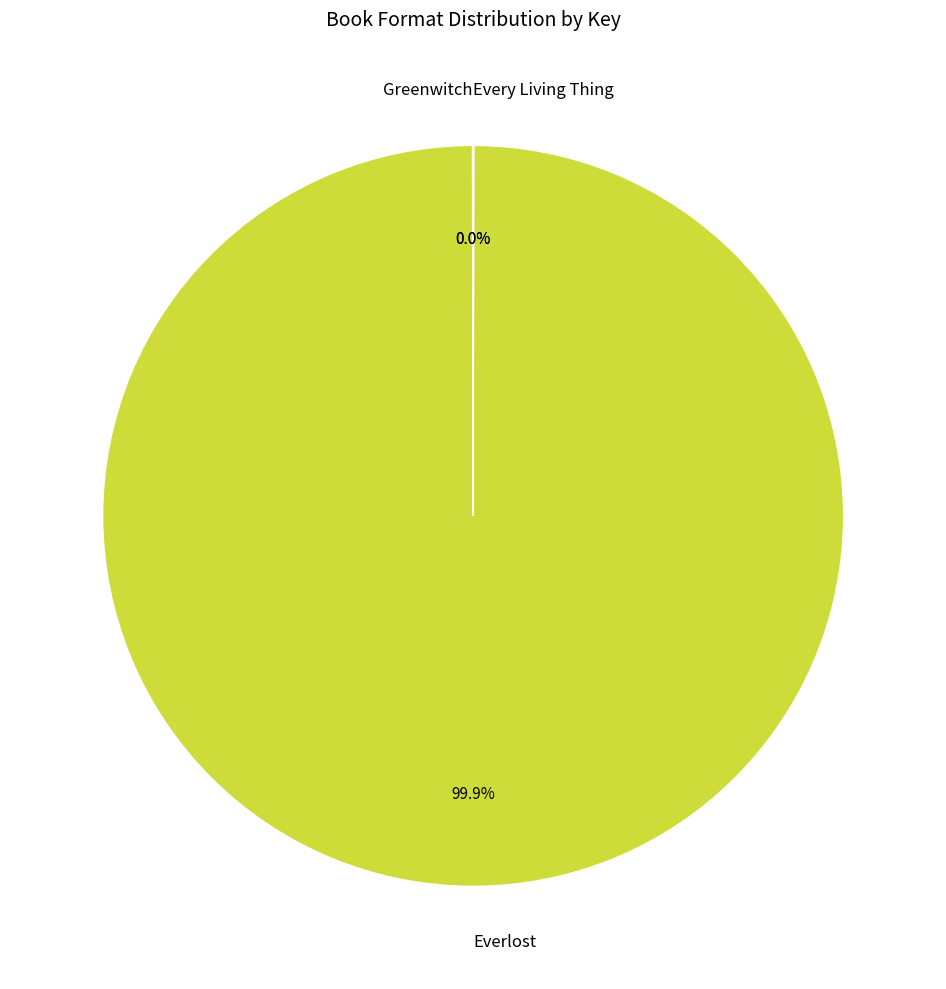

Does any single category account for the majority?

Yes